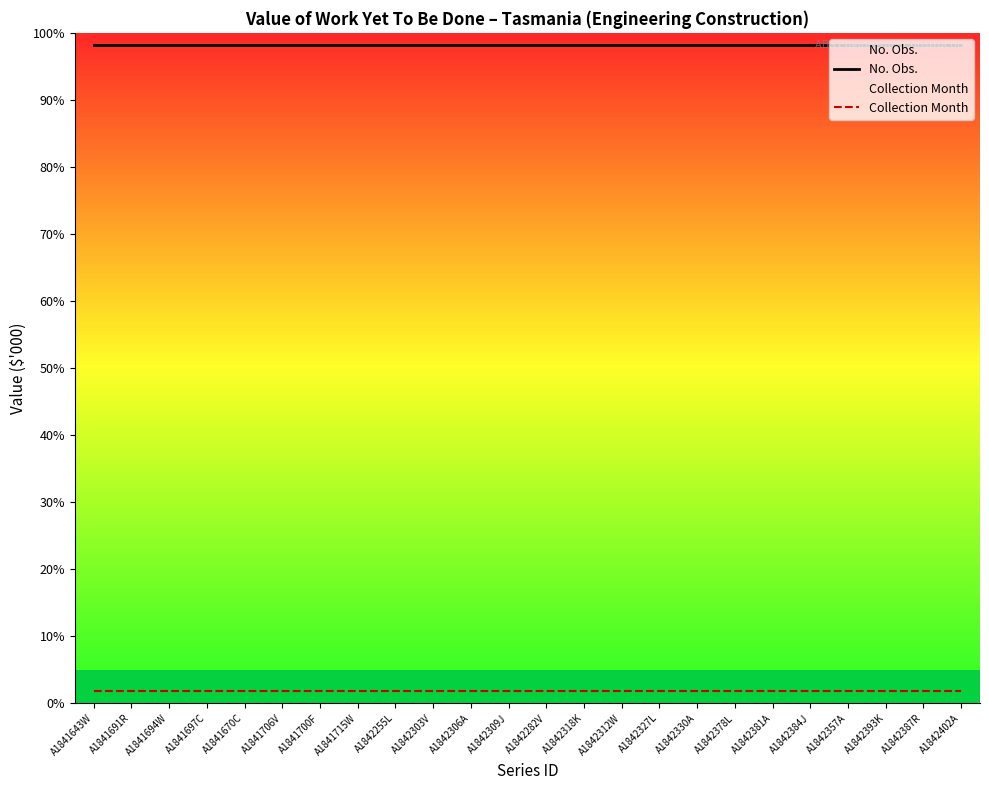

True or false: No. Obs. and Collection Month intersect in this chart.

False